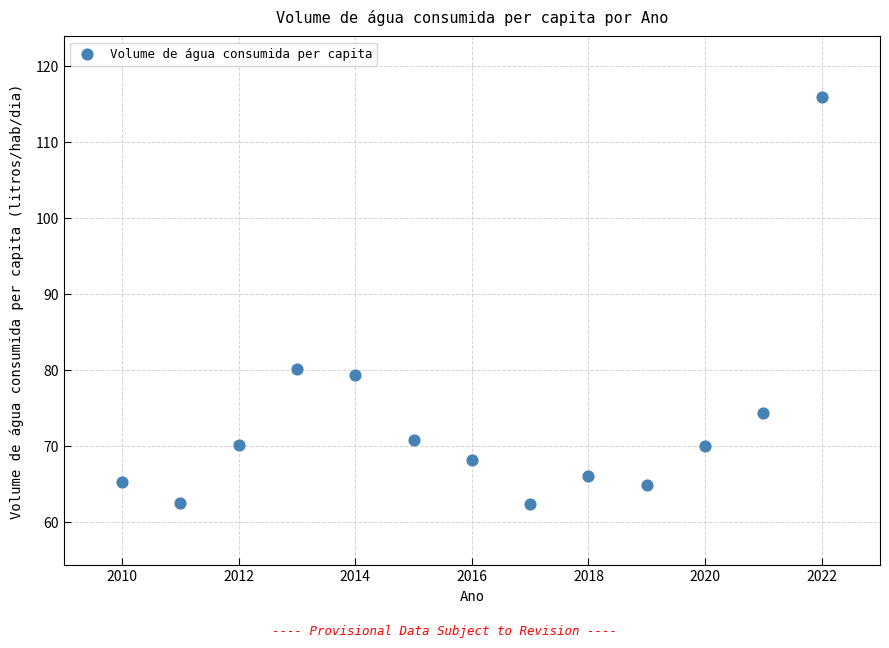

What Y value in the scatter plot is closest to 89?

80.1